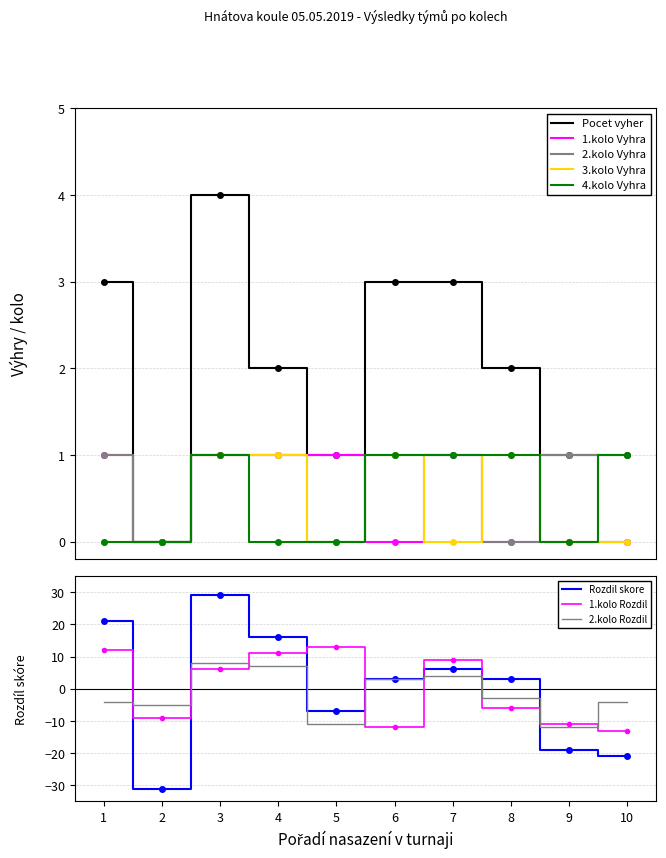

True or false: Pocet vyher and 1.kolo Vyhra cross at least once.

False